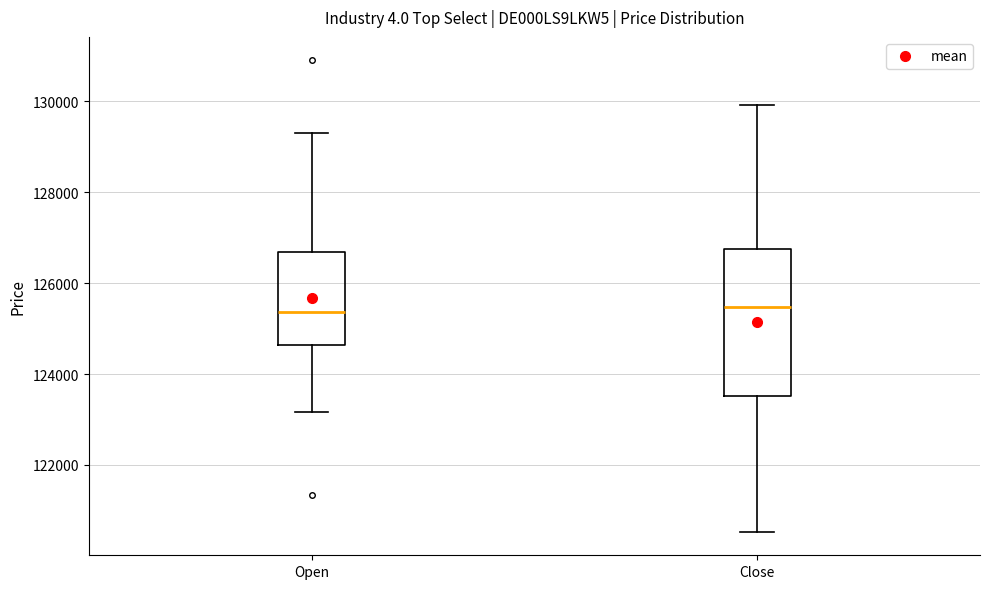

Where does the median line of the box for Open sit on the y-axis? The values are not printed on the chart, so give them approximately, as read against the axis.

125400